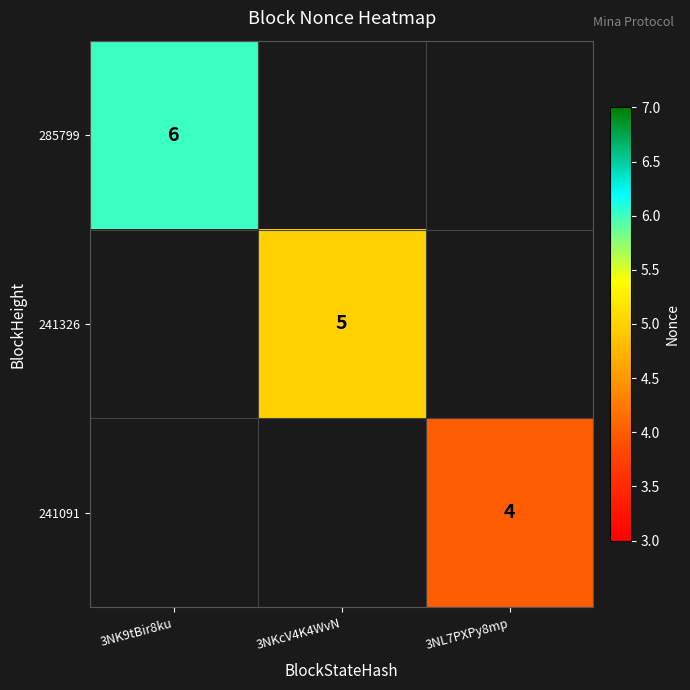

The value of 241091 at 3NL7PXPy8mp is 4. True or false?

True